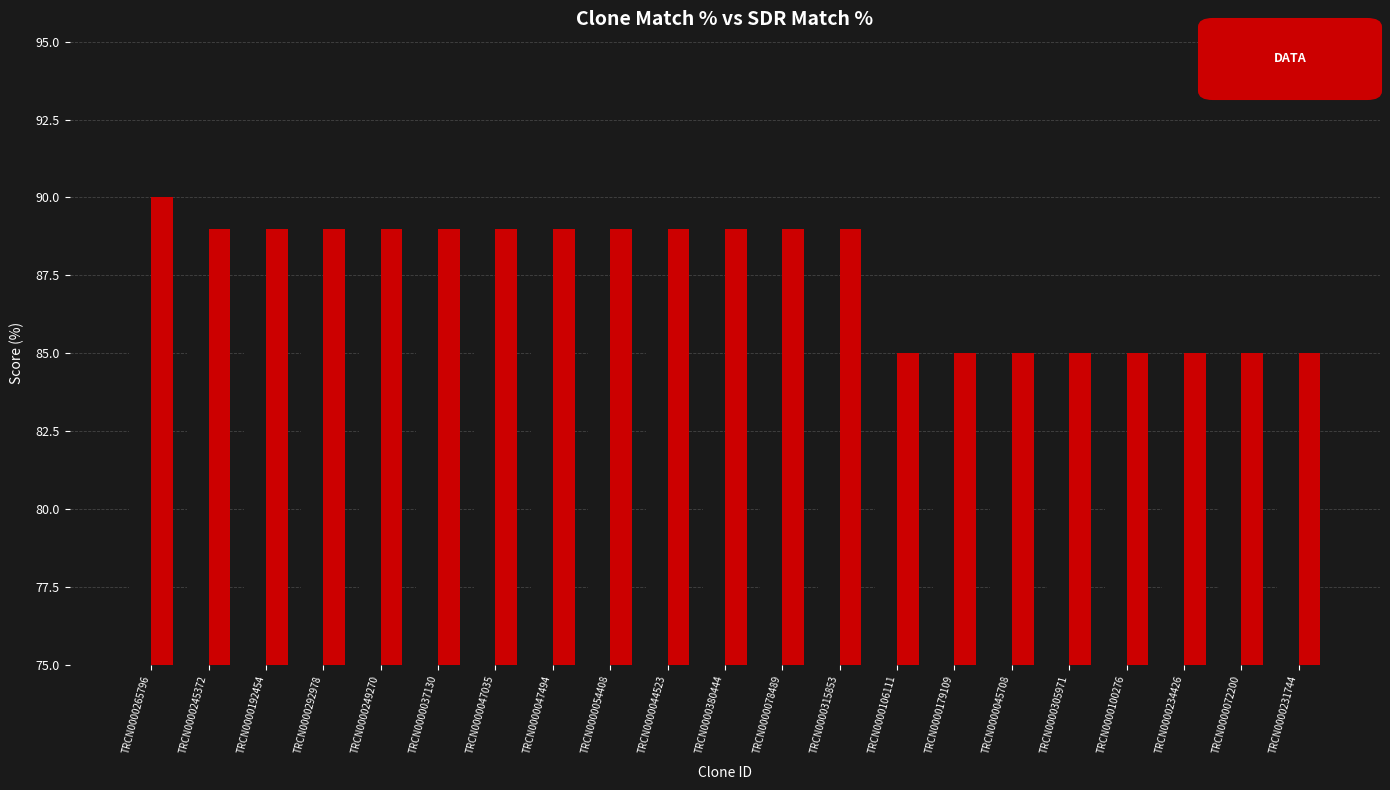

What are all the series names shown in the legend?

Match %, SDR Match %